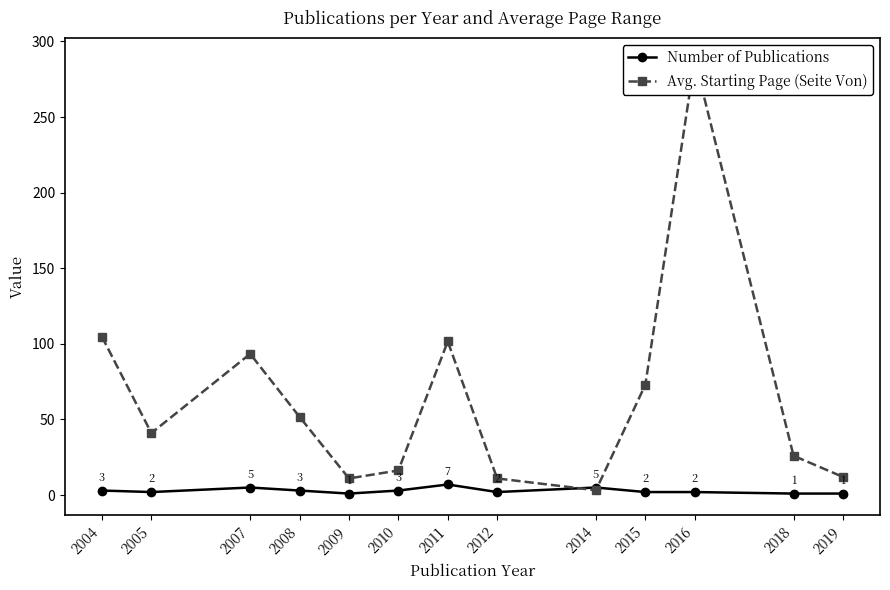

At which category is the sum across all series the highest?

2016